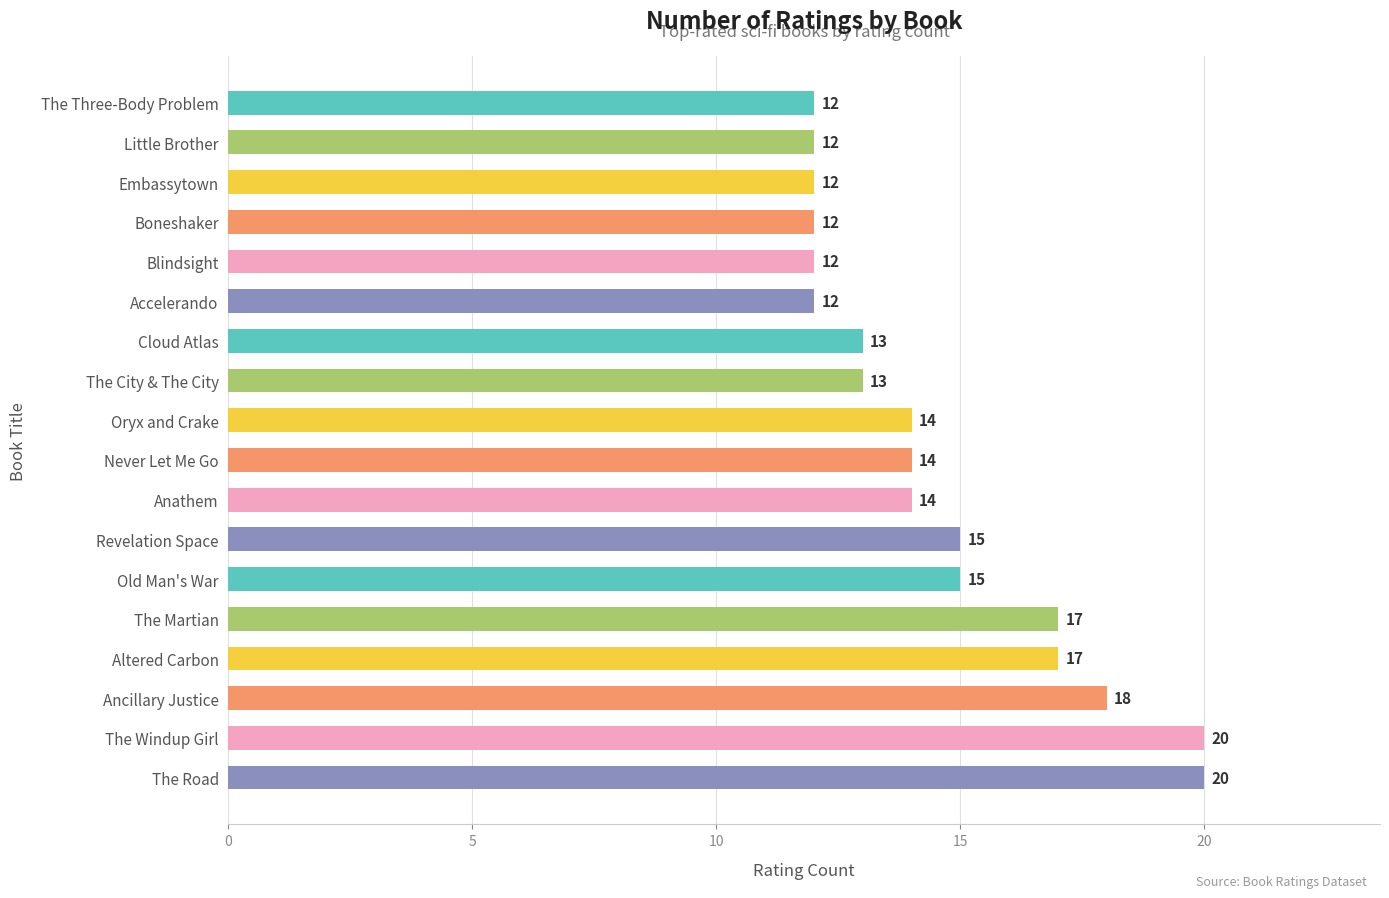

Reading bottom to top, extract all data points from this chart.

20	20	18	17	17	15	15	14	14	14	13	13	12	12	12	12	12	12